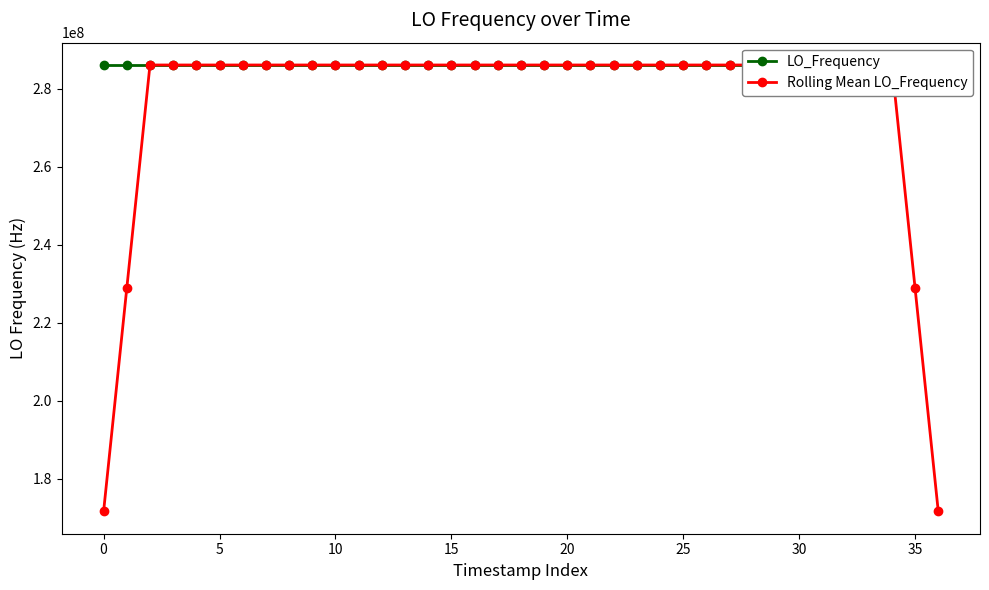

What is the label of the 23rd point from the right?

14